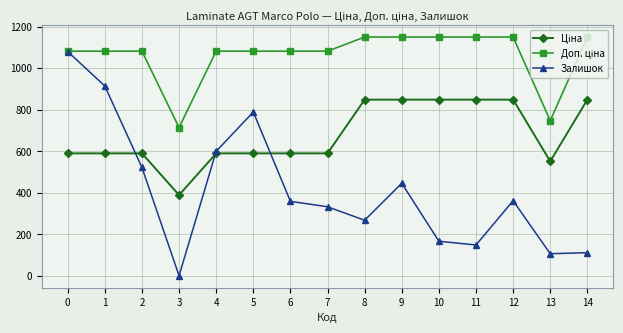

What is the maximum value shown in the chart?

1149.7